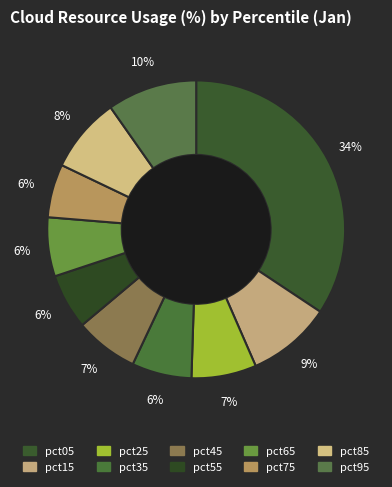

How many slices are in this pie chart?

10